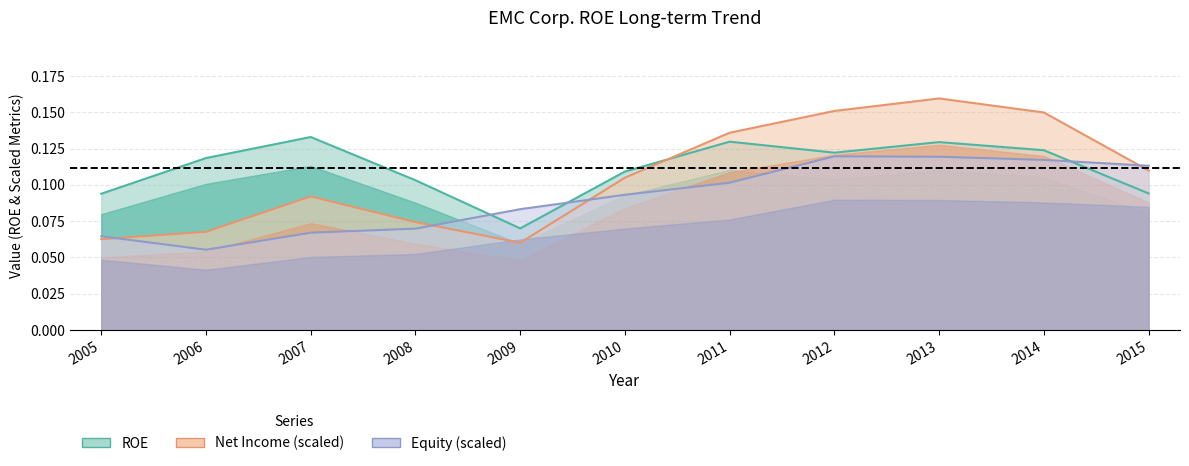

Between 2008 and 2010, which series saw the biggest shift?

Net Income (M)